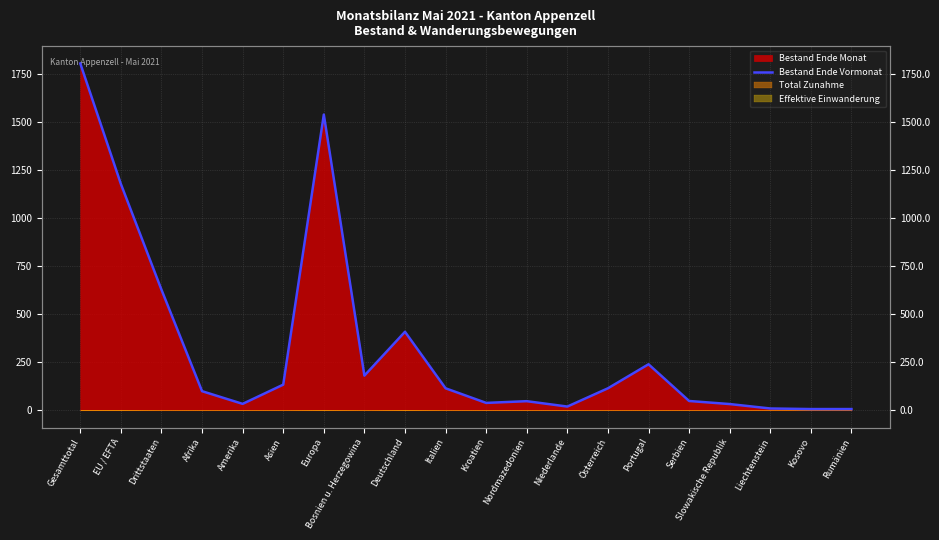

How many data points are above 114?

8